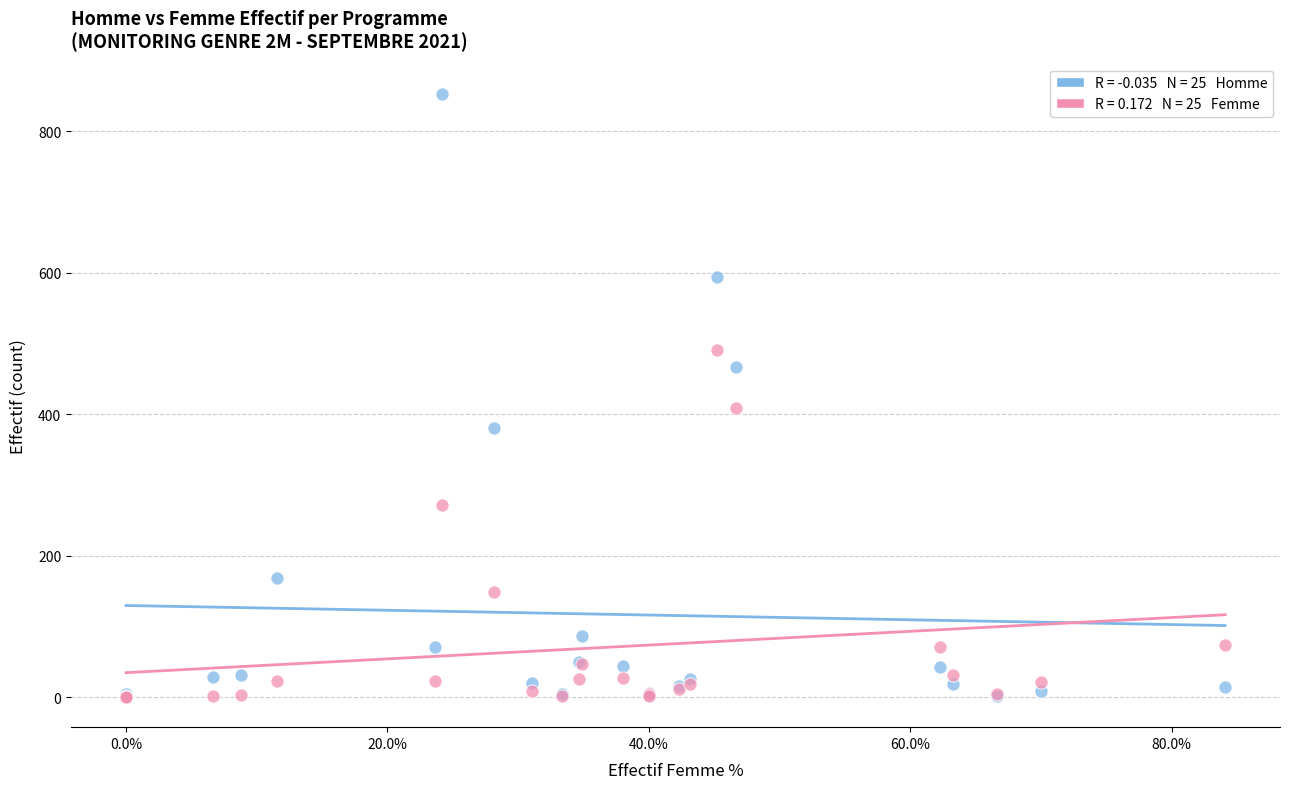

Across all series, what Y value is closest to 426?

409